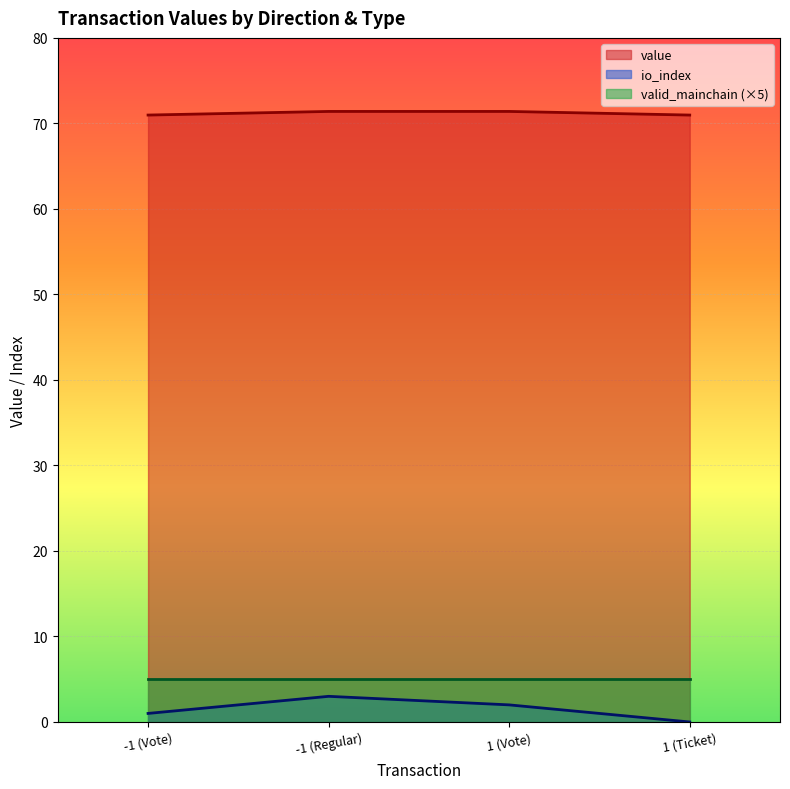

What is the total value across all series at -1 (Vote)?

77.0